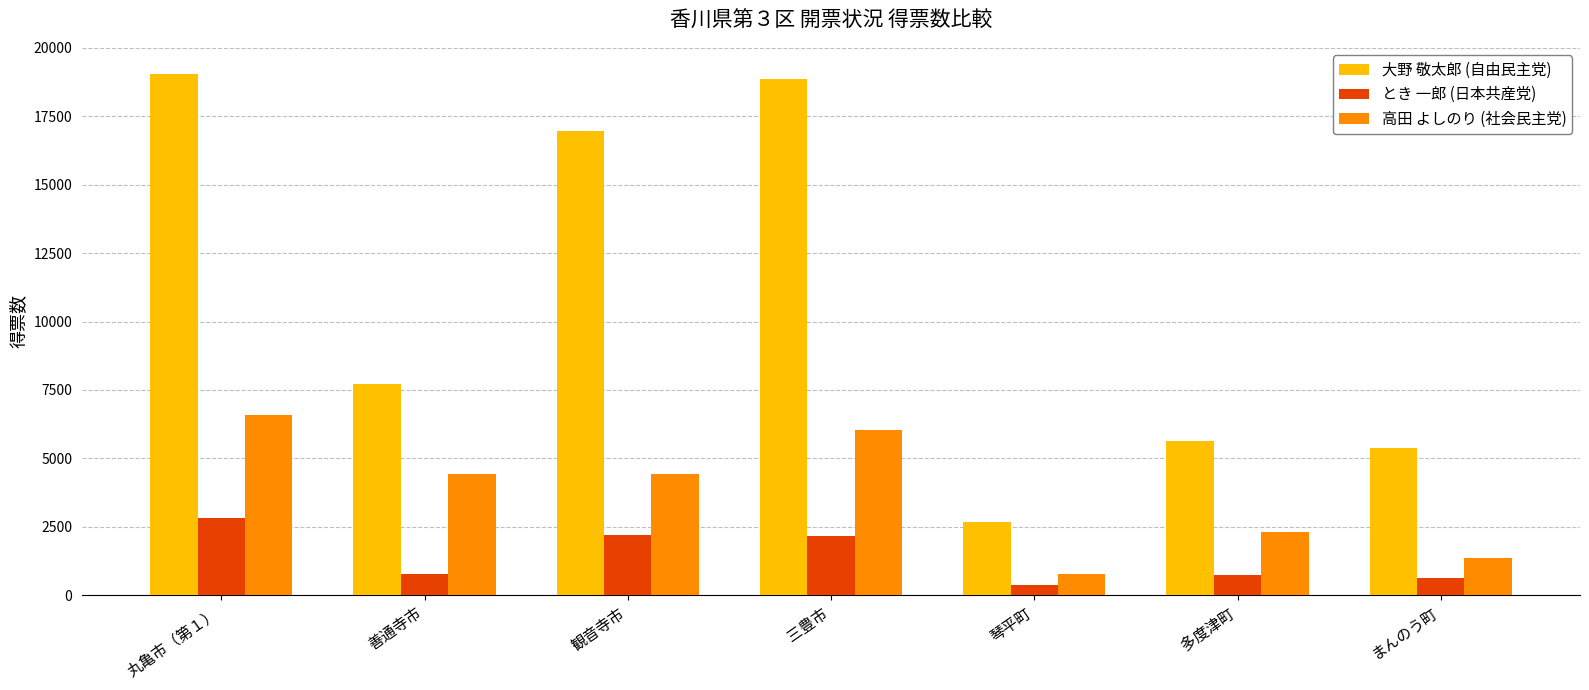

Is the value of 高田 よしのり (社会民主党) at 琴平町 greater than the value of 大野 敬太郎 (自由民主党) at まんのう町?

No